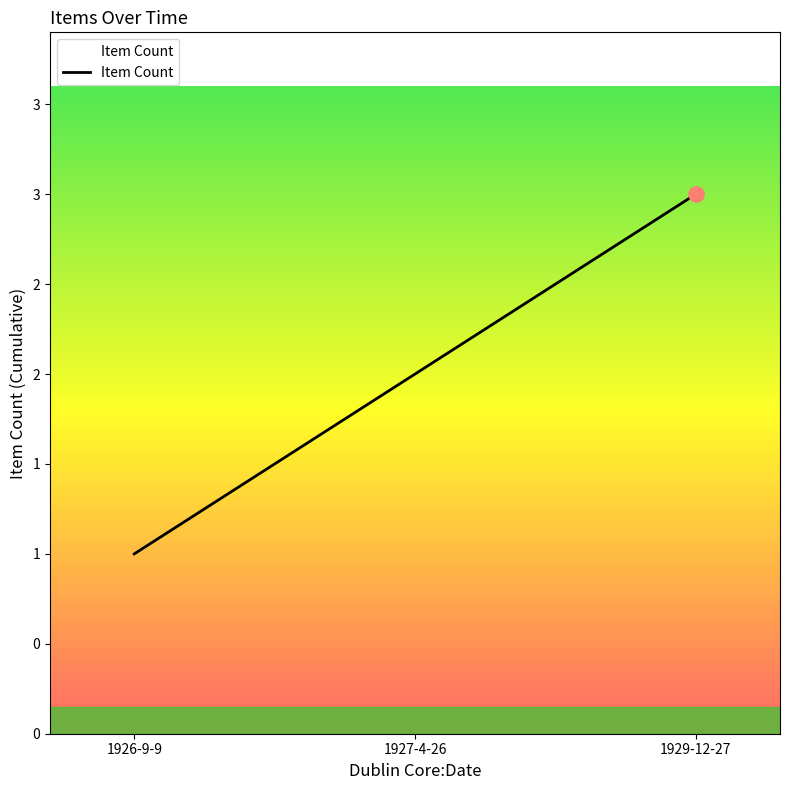

Approximately how many times larger is the value at 1927-4-26 compared to 1929-12-27?

0.7